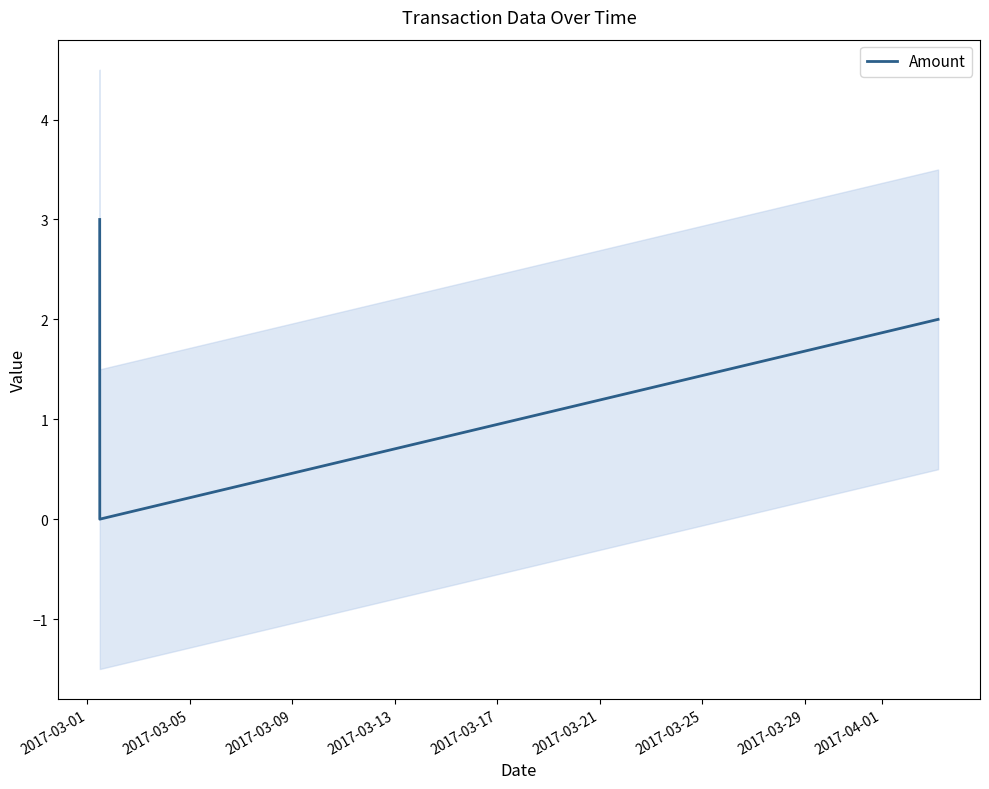

How many values are between 0 and 3?

3